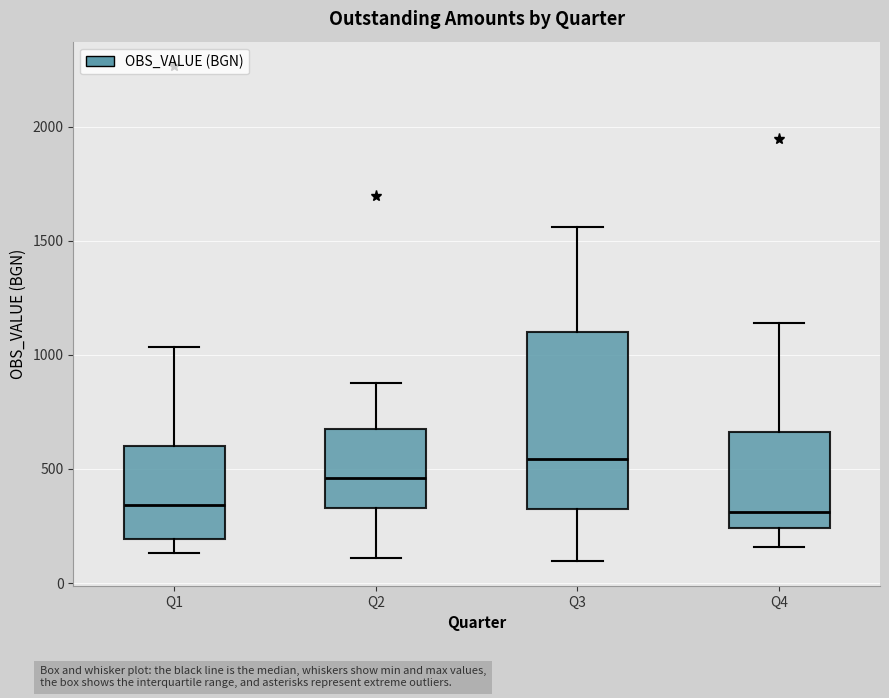

Reading left to right, read every box against the y-axis: the position of its median line, the range the box covers, and the ends of its whiskers. The values are not printed on the chart, so give them approximately, as read against the axis.

Q1: median 350, box 200 to 600, whiskers 150 to 1050
Q2: median 450, box 350 to 700, whiskers 100 to 900
Q3: median 550, box 300 to 1100, whiskers 100 to 1550
Q4: median 300, box 250 to 650, whiskers 150 to 1150